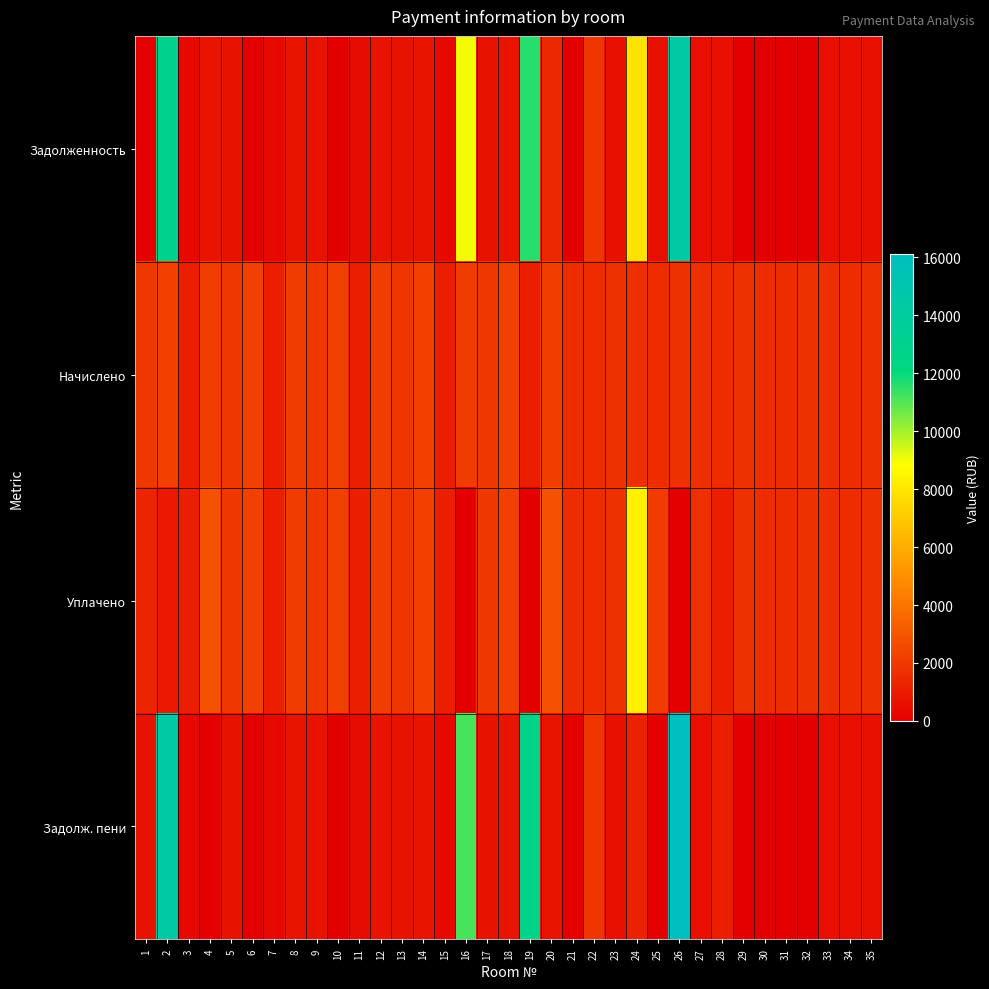

Which series has the widest spread of values?

Задолж. пени